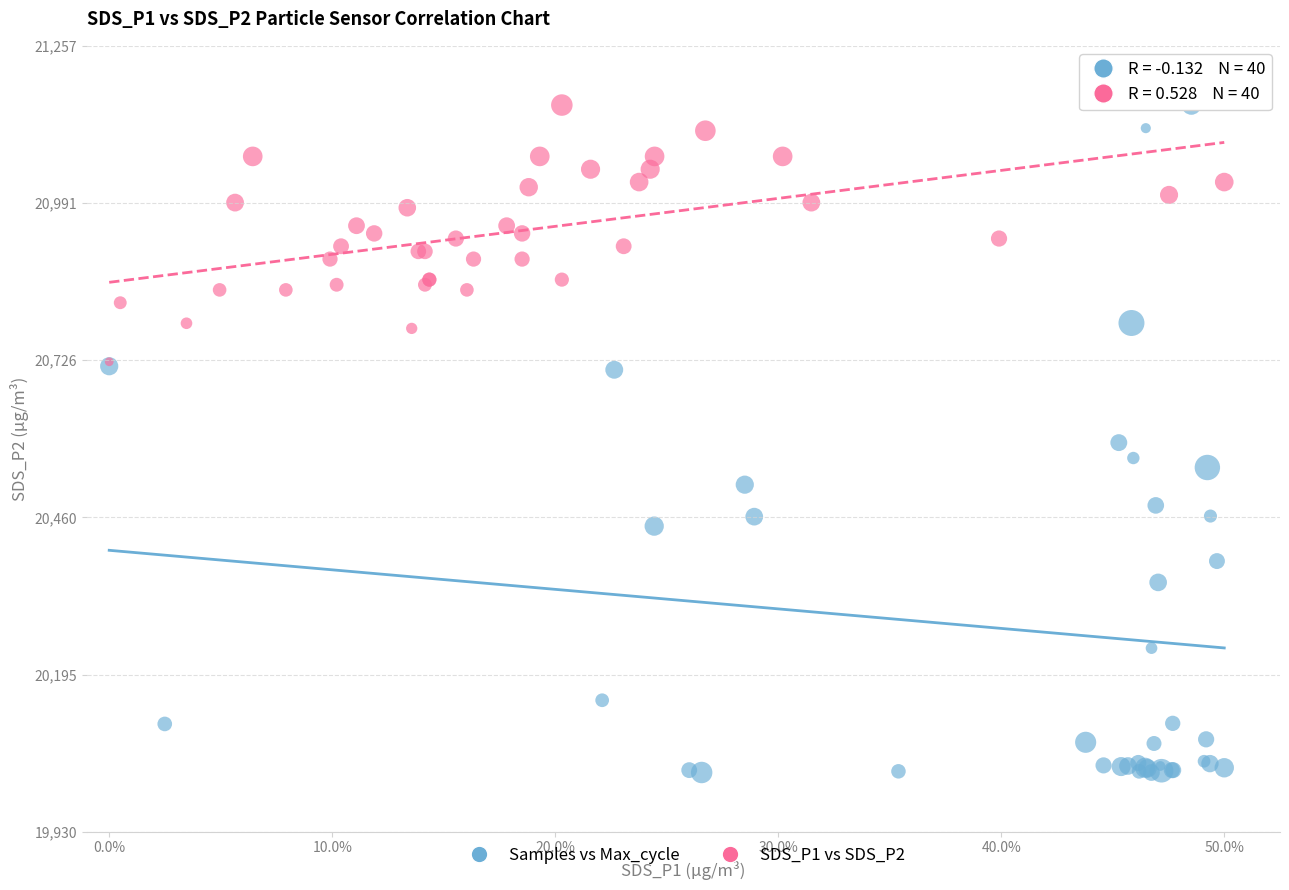

Which series has the widest spread of Y values?

Samples vs Max_cycle